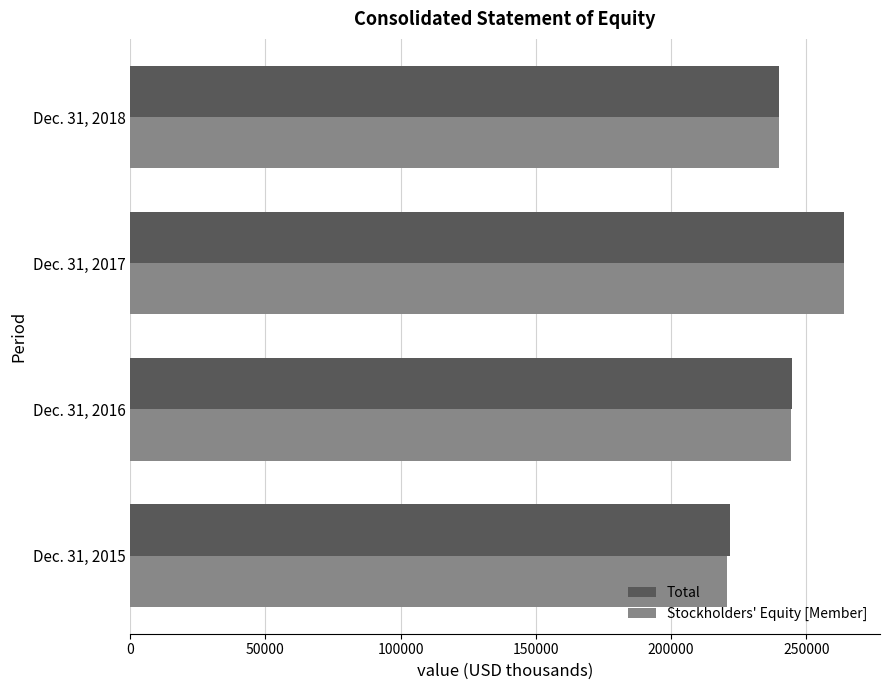

Which category has the highest value in the Stockholders' Equity [Member] series?

Dec. 31, 2017